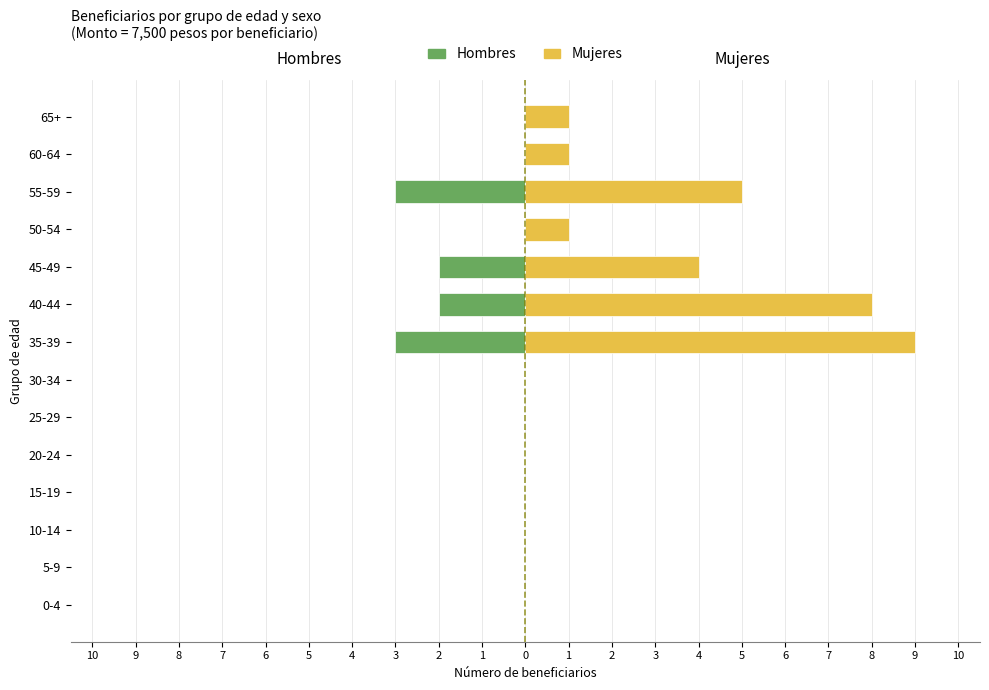

Rank the series by their maximum value, from lowest to highest.

Hombres, Mujeres